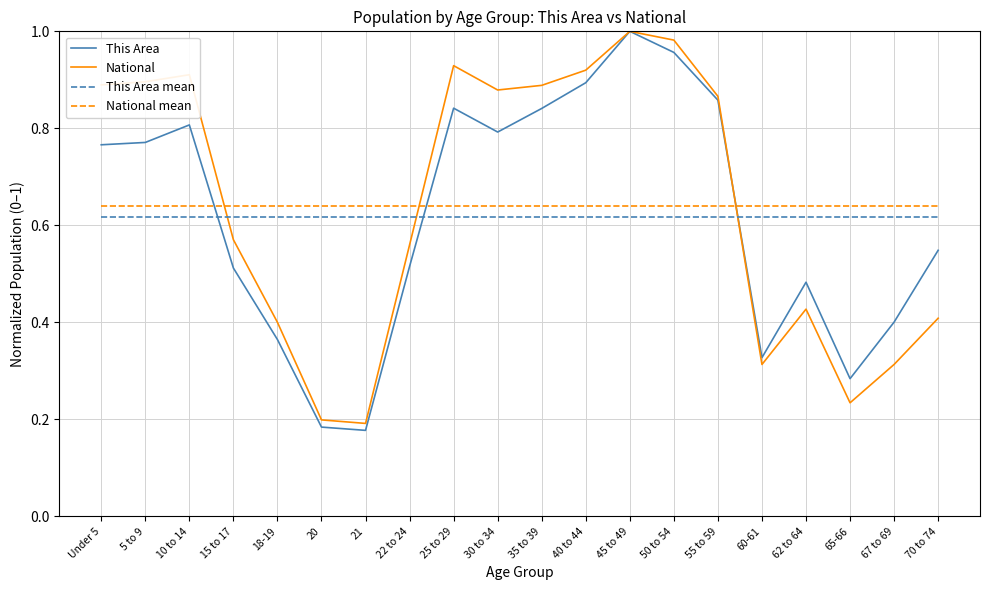

Is this an area chart (filled region under the line)?

No